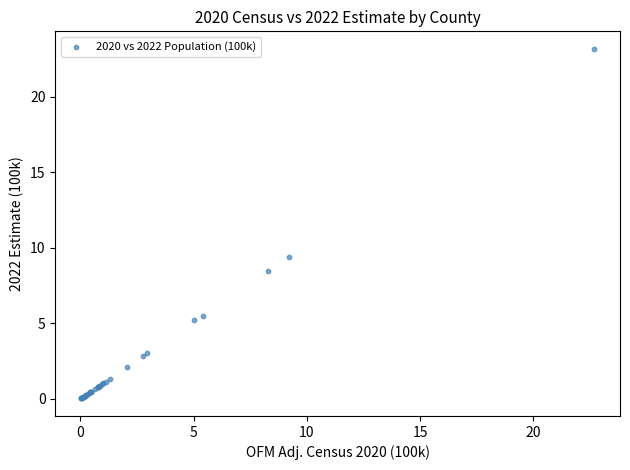

What Y value in the scatter plot is closest to 11?

9.4